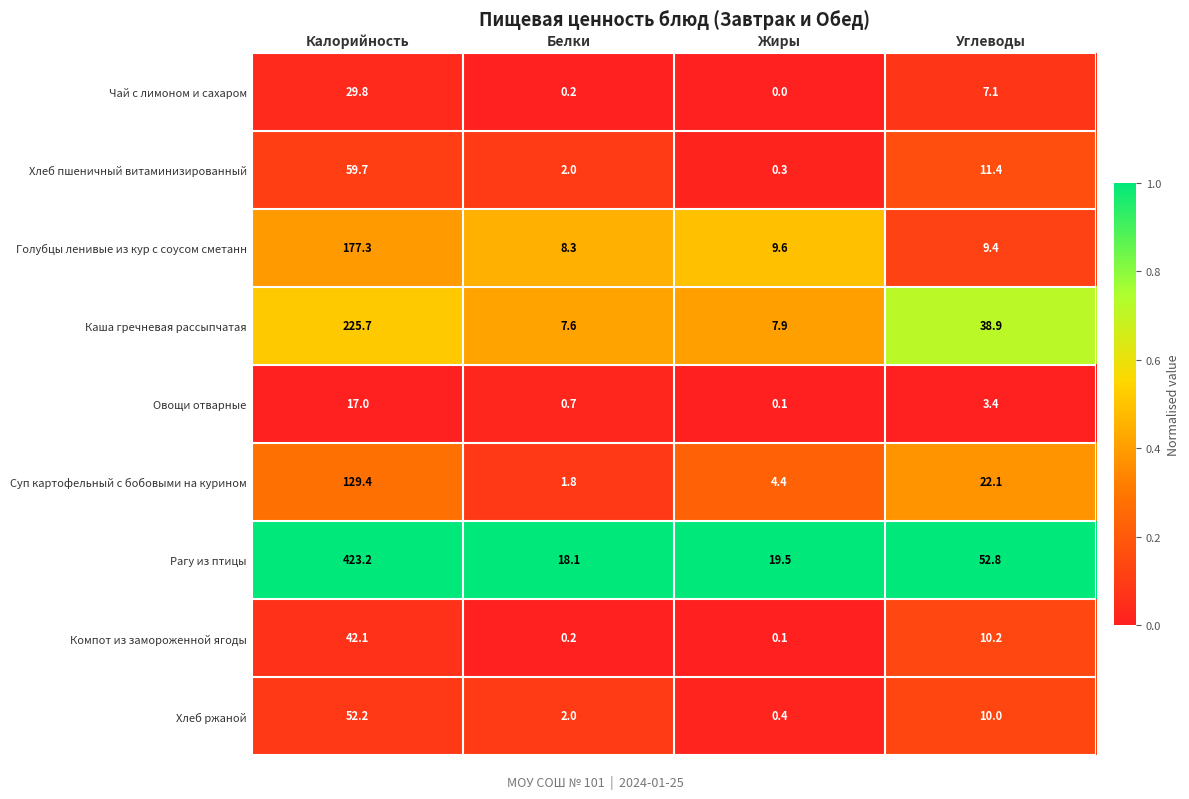

Rank the series by their maximum value, from lowest to highest.

Овощи отварные, Чай с лимоном и сахаром, Компот из замороженной ягоды, Хлеб ржаной, Хлеб пшеничный витаминизированный, Суп картофельный с бобовыми на курином, Голубцы ленивые из кур с соусом сметанн, Каша гречневая рассыпчатая, Рагу из птицы